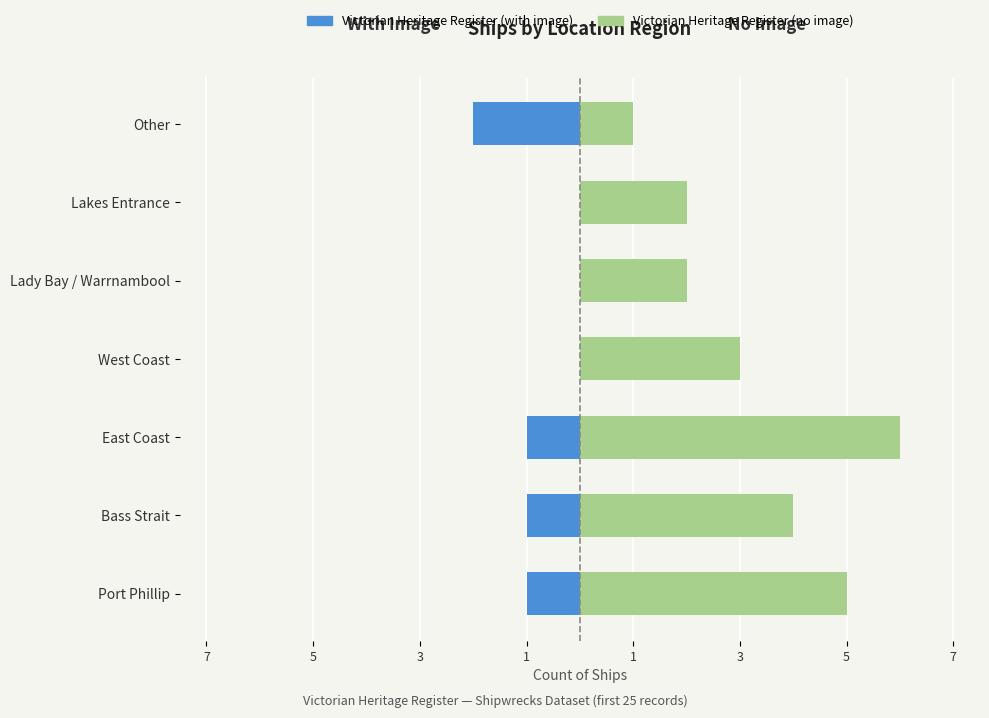

True or false: Victorian Heritage Register (with image) has a value of -1 at East Coast.

True